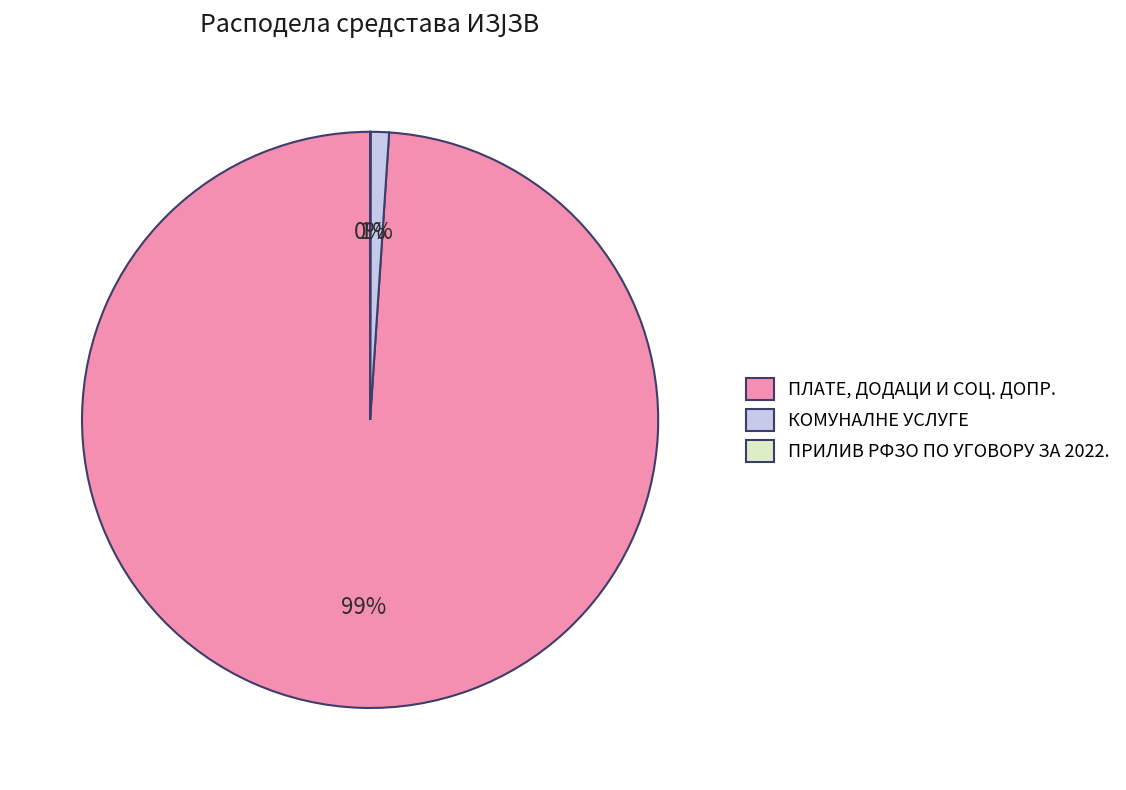

The ПЛАТЕ, ДОДАЦИ И СОЦ. ДОПР. slice represents 89% of the pie. True or false?

False